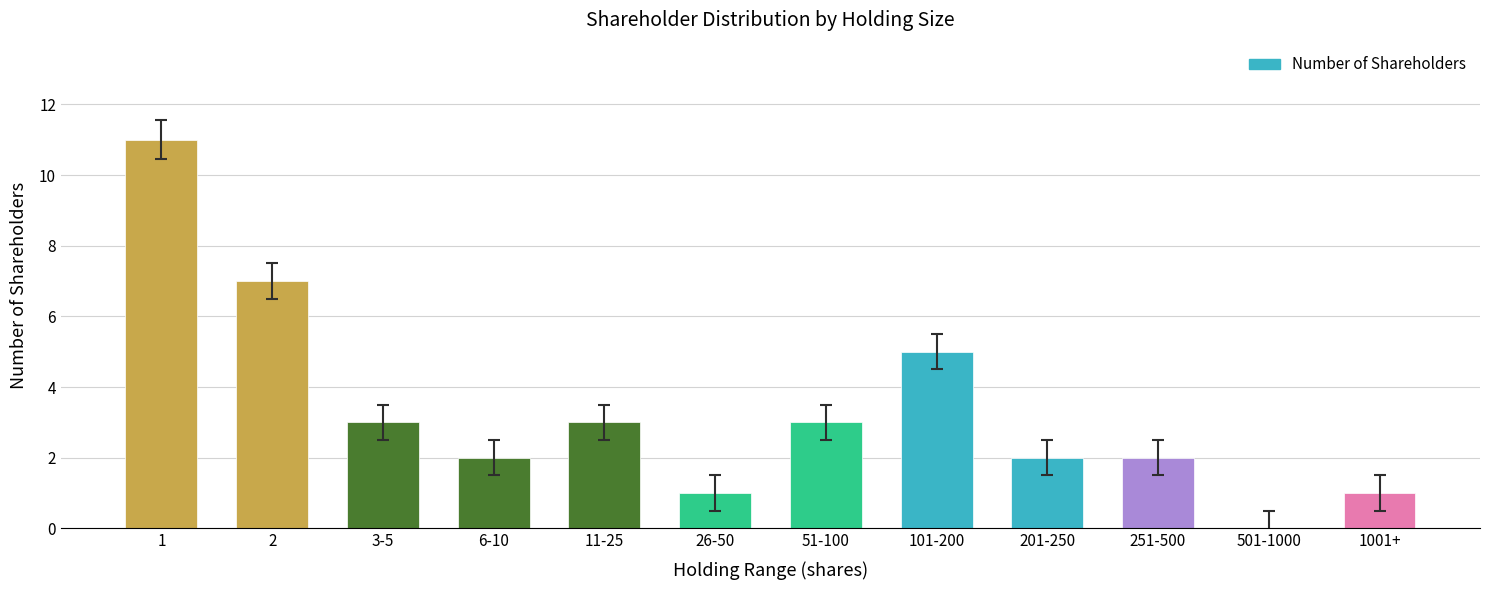

Which has a higher value, 201-250 or 3-5?

3-5